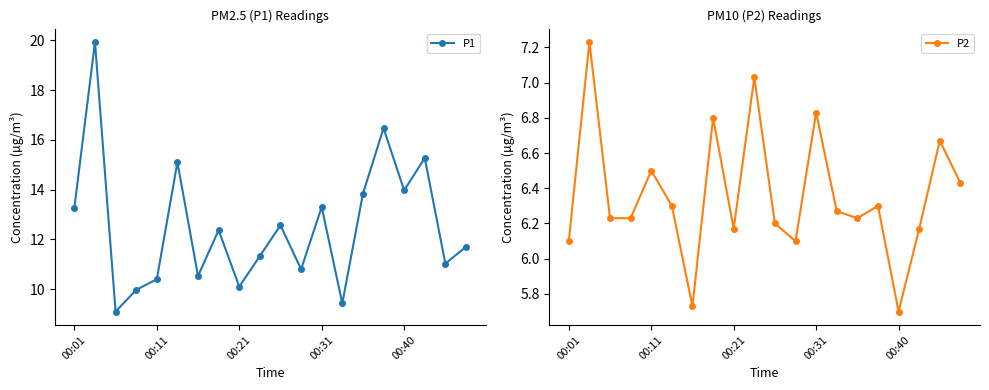

What is the difference between the second highest and minimum values in the P2 series?

1.3